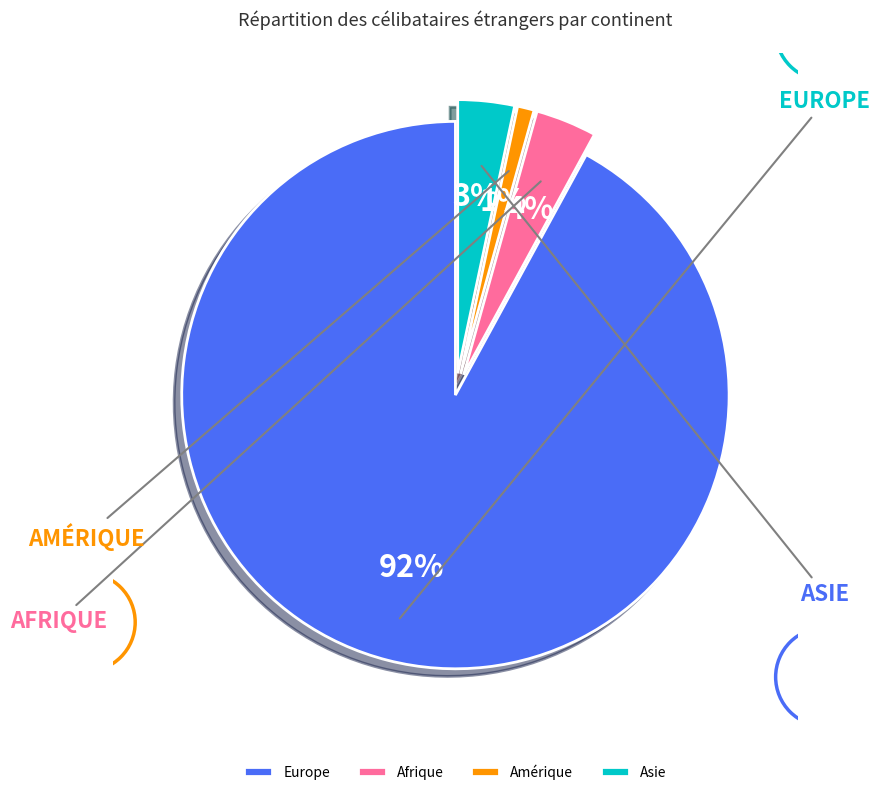

Do Afrique and Amérique together represent more than half of the pie?

No